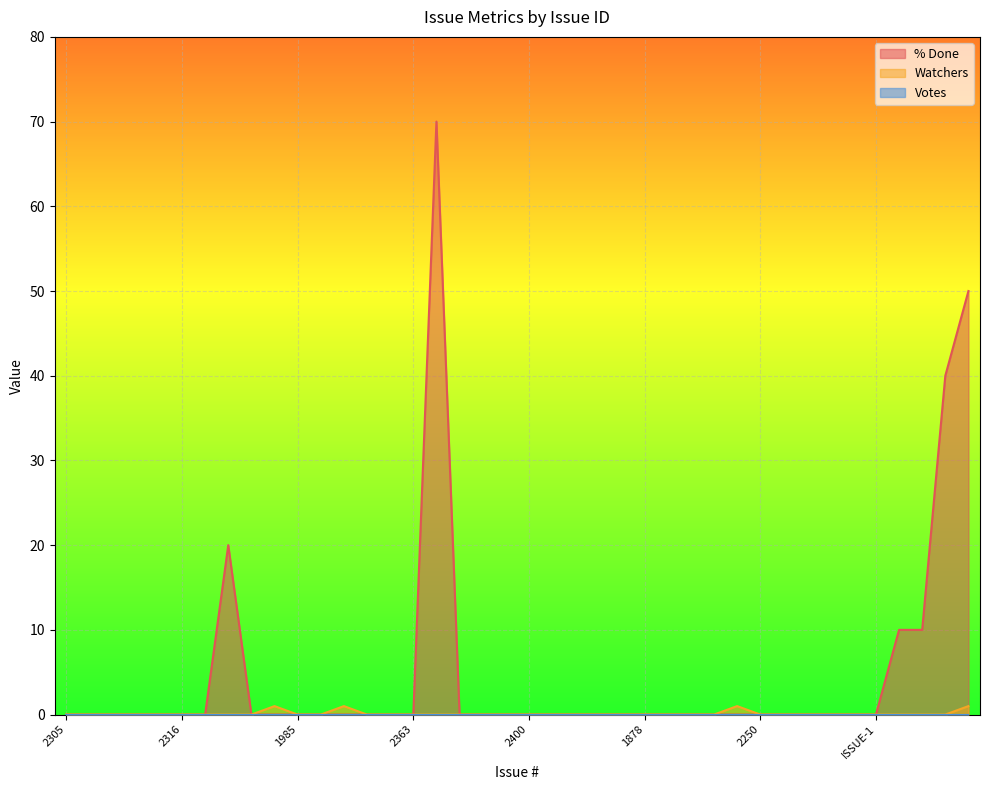

The value of % Done at 1828 is 71. True or false?

False